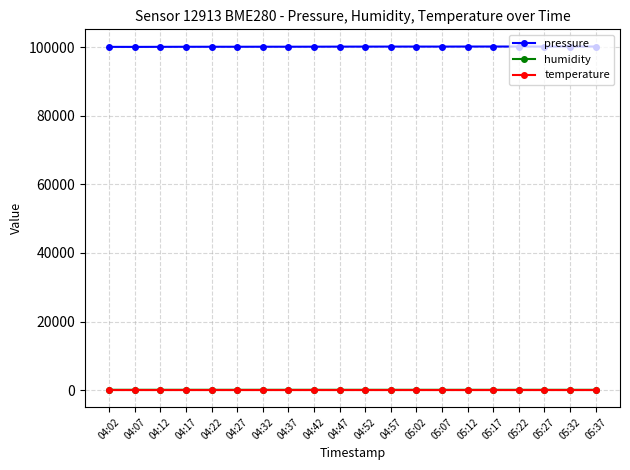

True or false: temperature and pressure cross at least once.

False